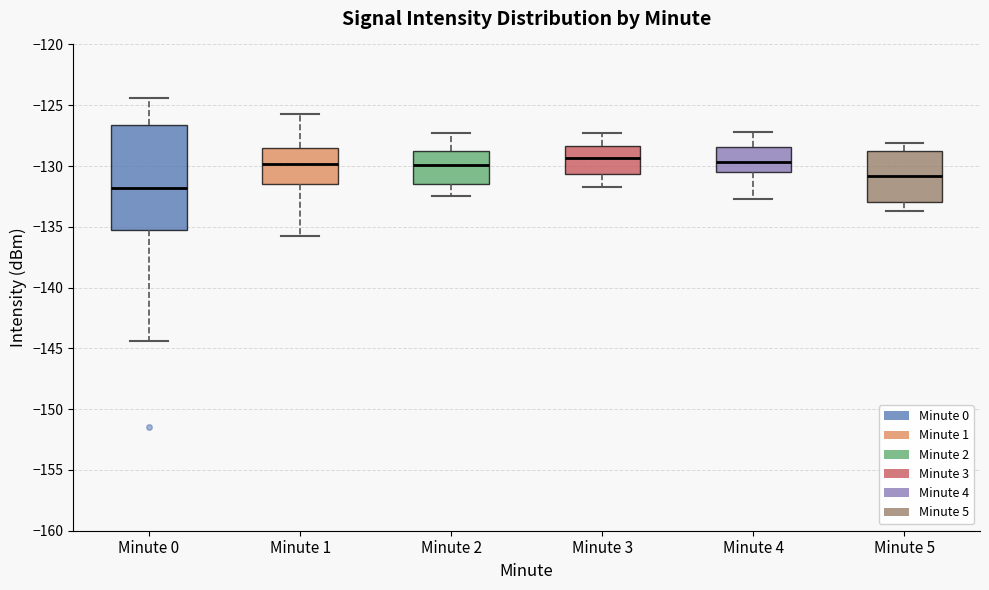

Where does the upper whisker of the box for Minute 2 end on the y-axis? The values are not printed on the chart, so give them approximately, as read against the axis.

-127.5